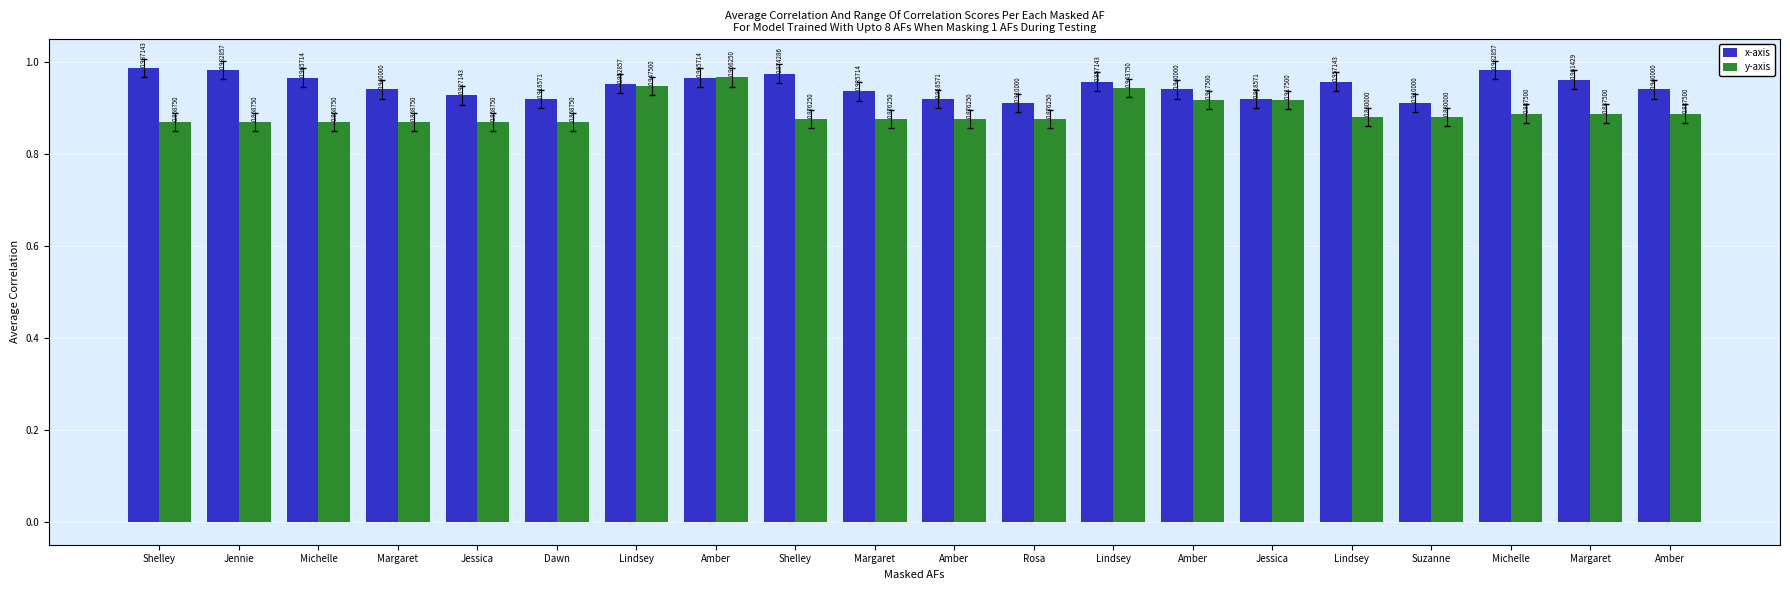

Rank the series by their maximum value, from highest to lowest.

x-axis, y-axis